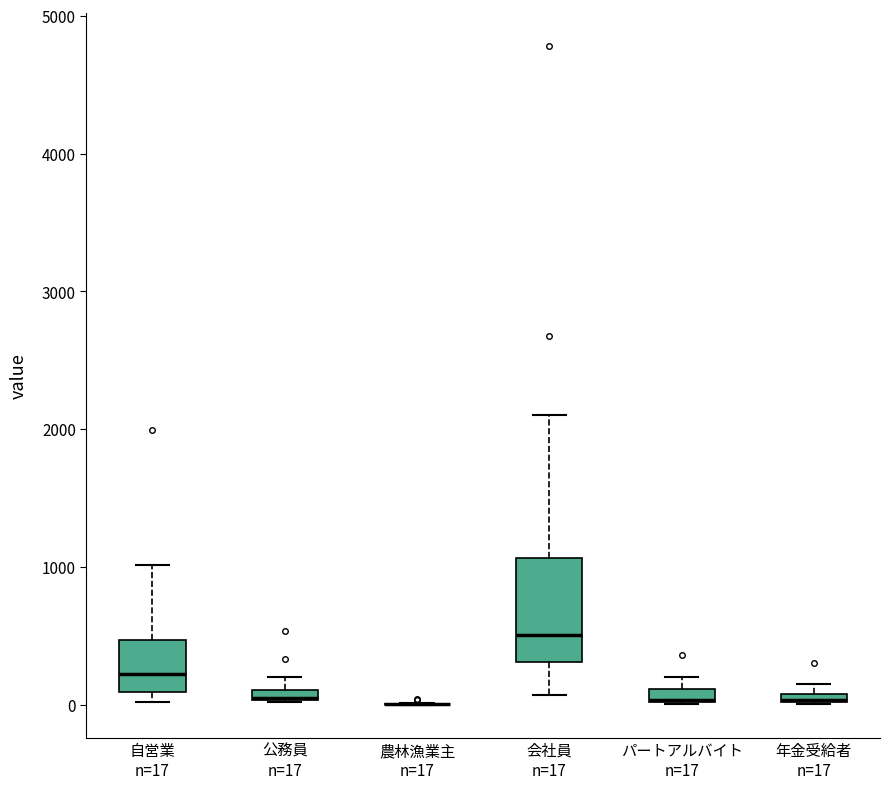

Where does the upper whisker of the box for 自営業 n=17 end on the y-axis? The values are not printed on the chart, so give them approximately, as read against the axis.

1000